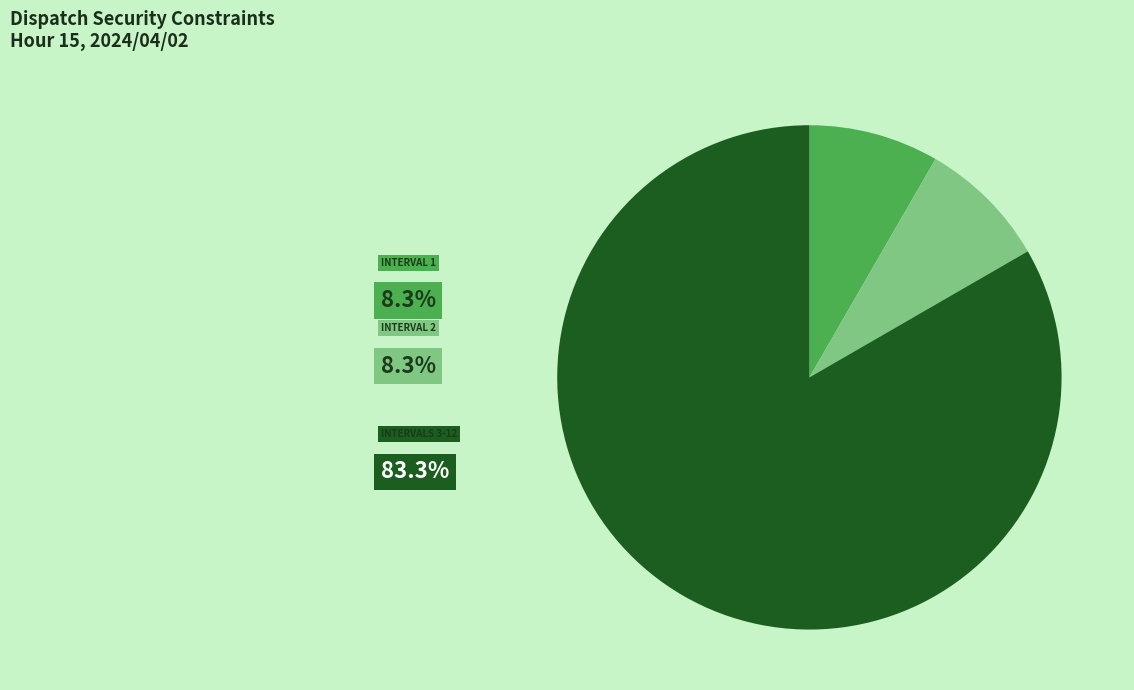

Which category accounts for the majority?

BASE CASE (Intervals 3-12)